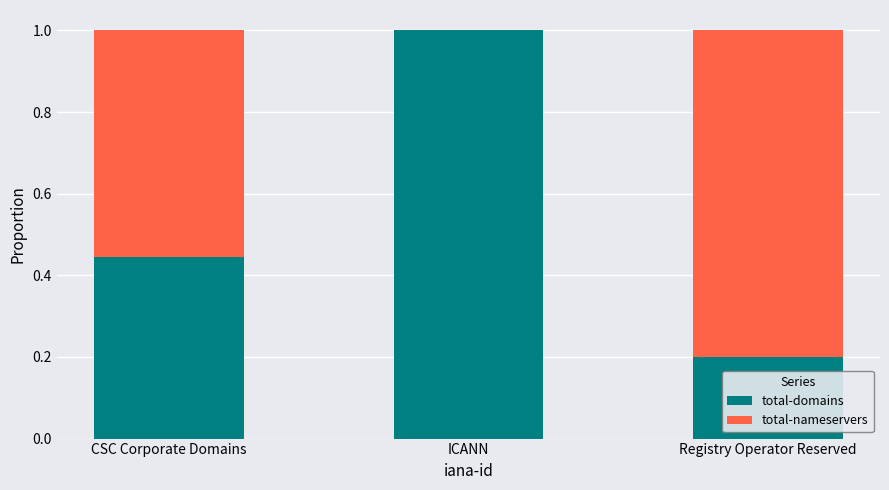

What is the total value across all series at Registry Operator Reserved?

1.0